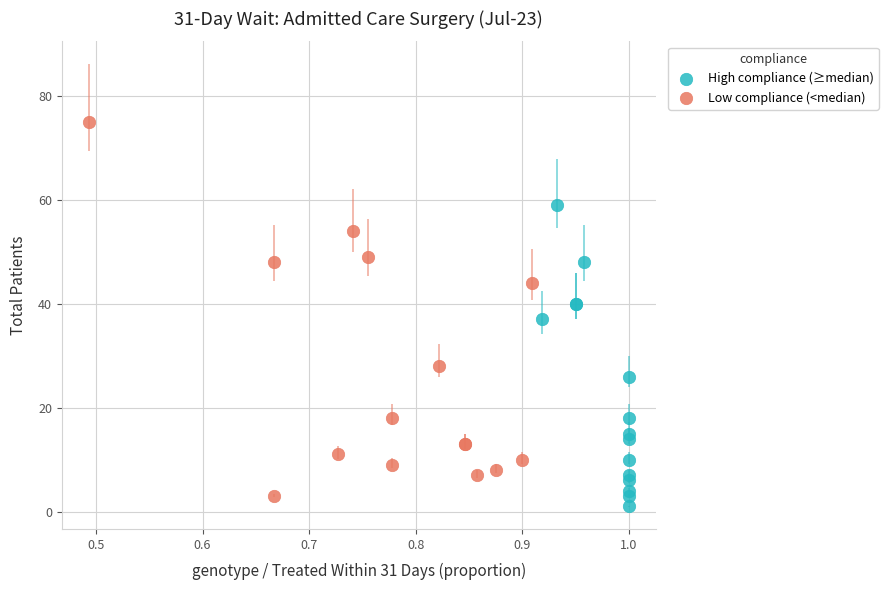

Which series contains the highest Y value?

Low compliance (<median)